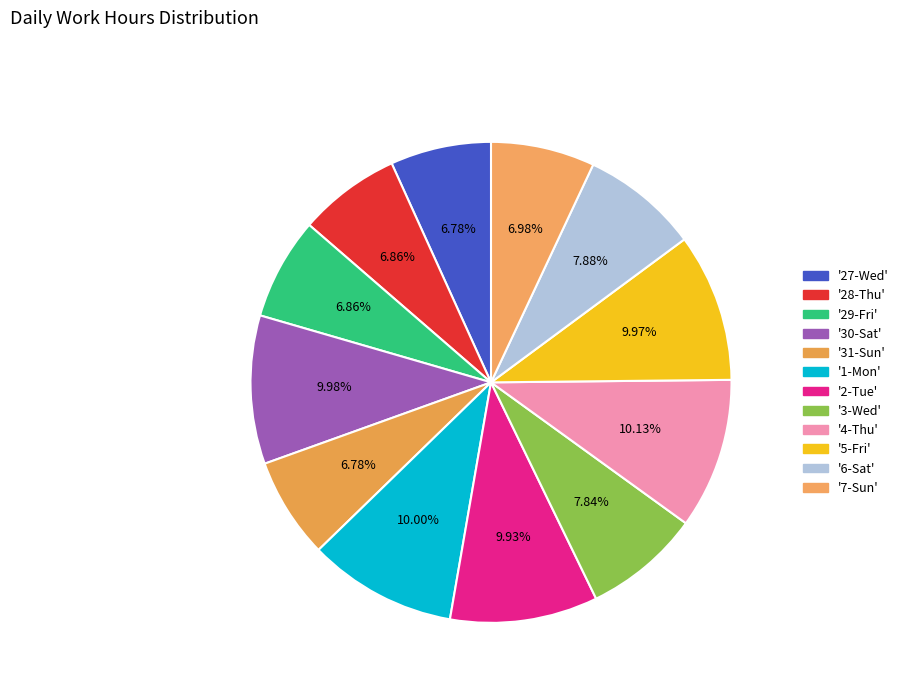

How many segments does this pie chart have?

12